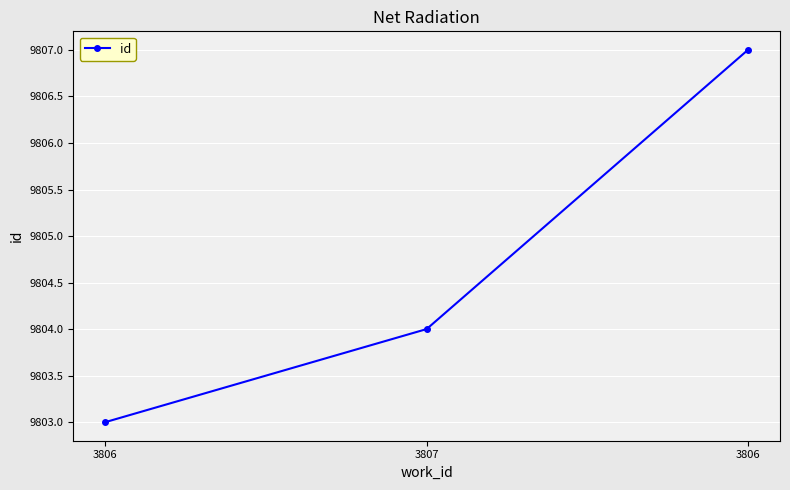

Where is the data nearest to the value 9805?

3807